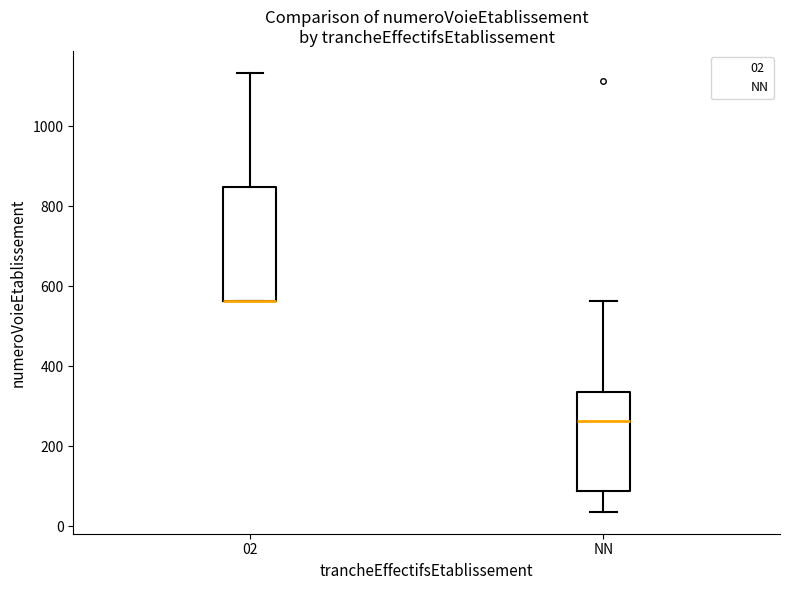

Where is the lower edge of the box for 02 on the y-axis? The values are not printed on the chart, so give them approximately, as read against the axis.

560